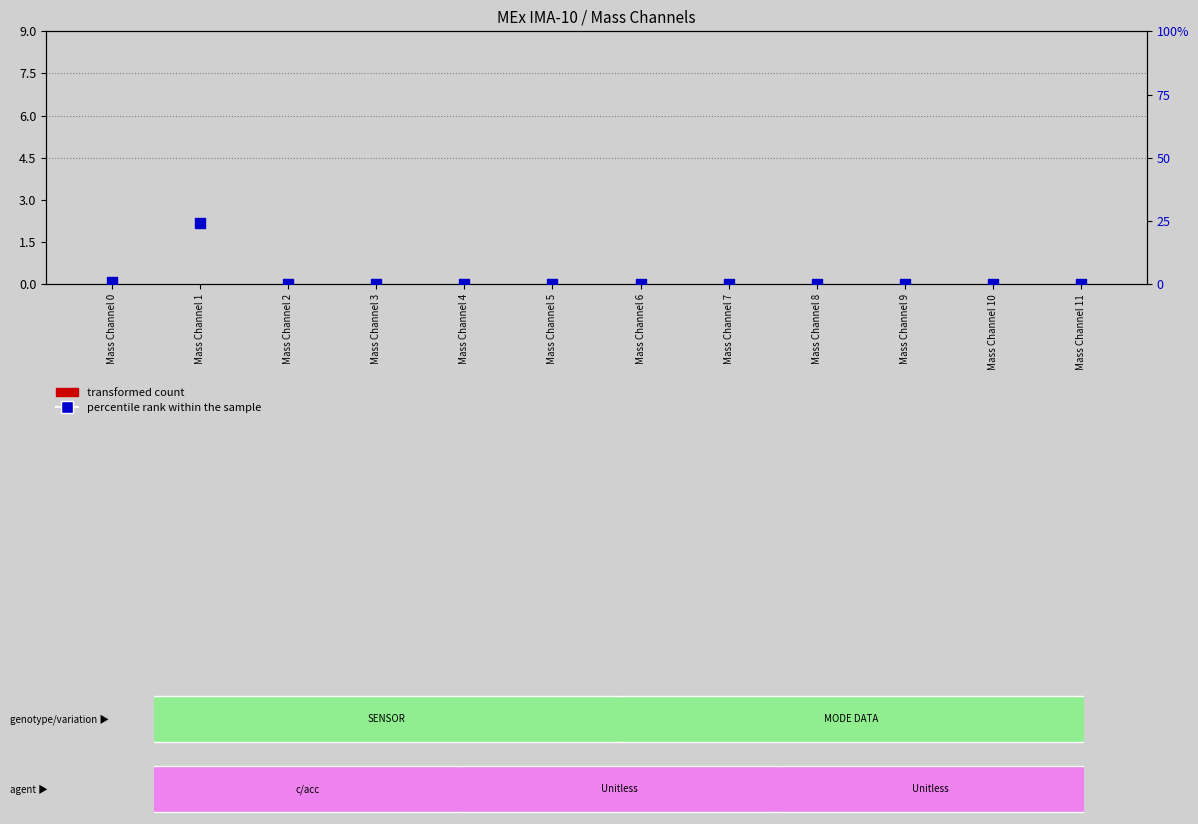

Which series has the widest spread of Y values?

percentile rank within the sample